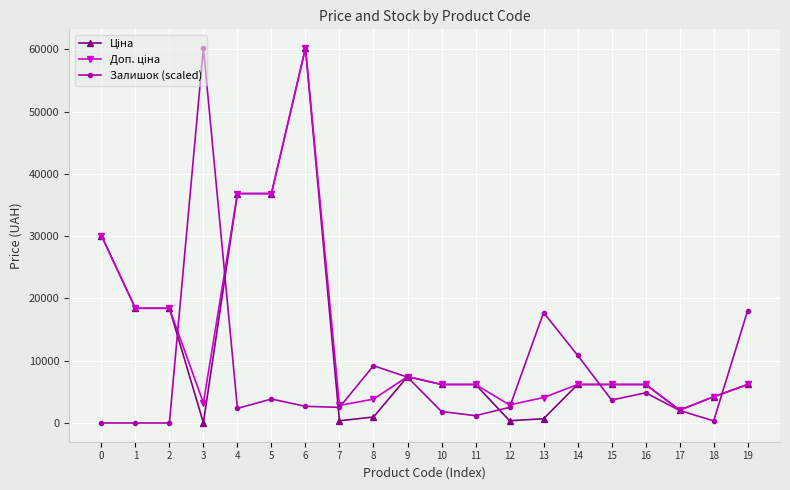

What is the greatest value displayed?

60205.6